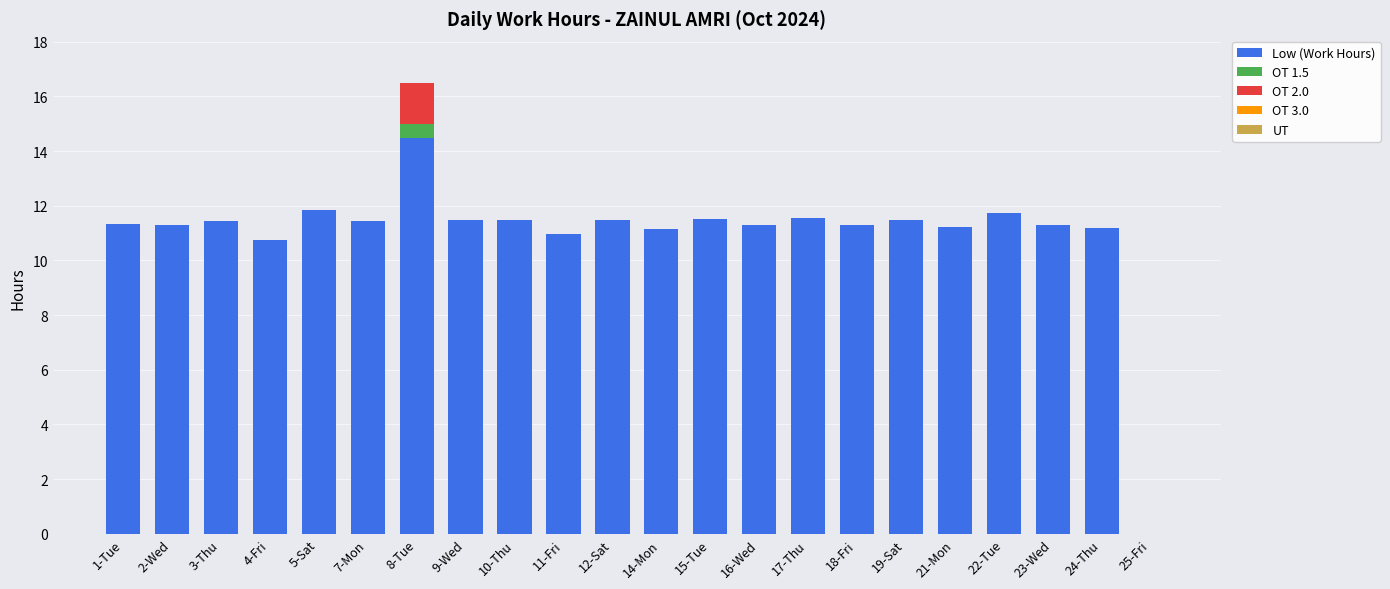

What is the total value across all series at 10-Thu?

11.5